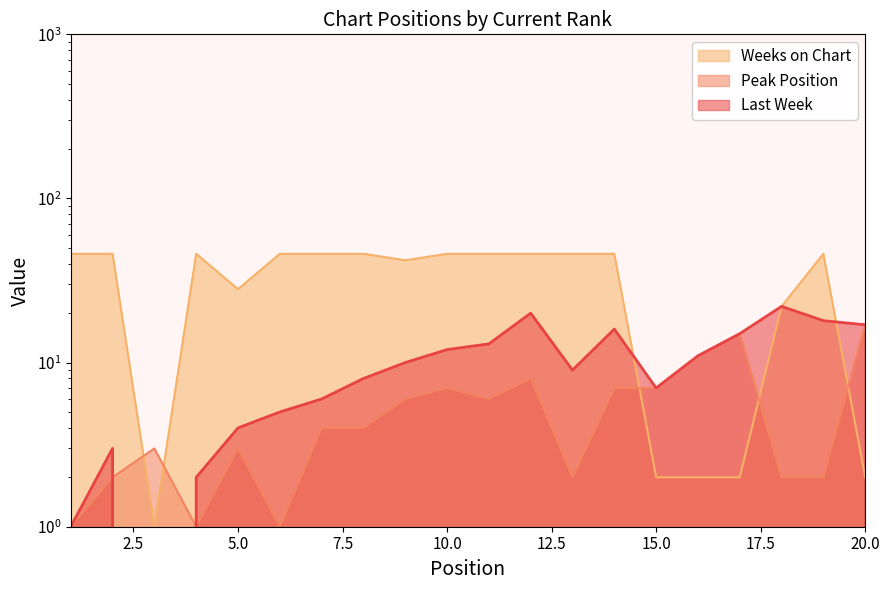

The Last Week series shows 17 at 20. True or false?

True